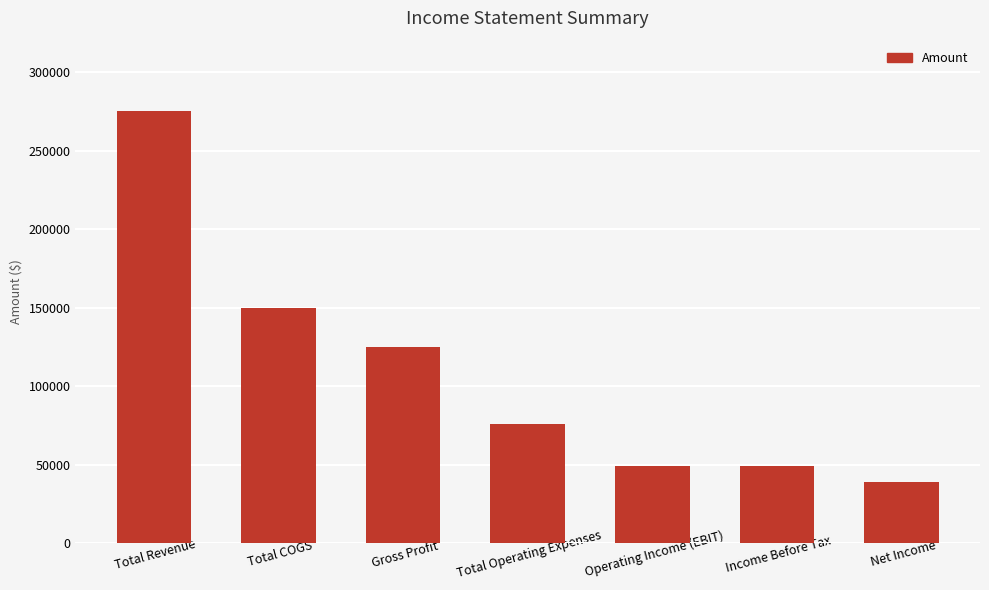

What is the minimum value shown in the chart?

39200